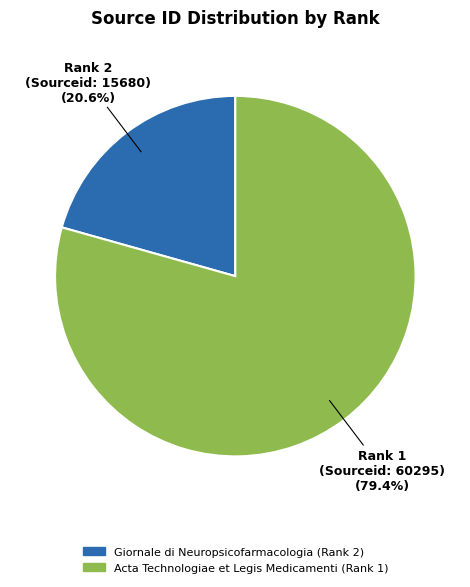

Which has a higher value, Rank 2 (Sourceid: 15680) or Rank 1 (Sourceid: 60295)?

Rank 1 (Sourceid: 60295)